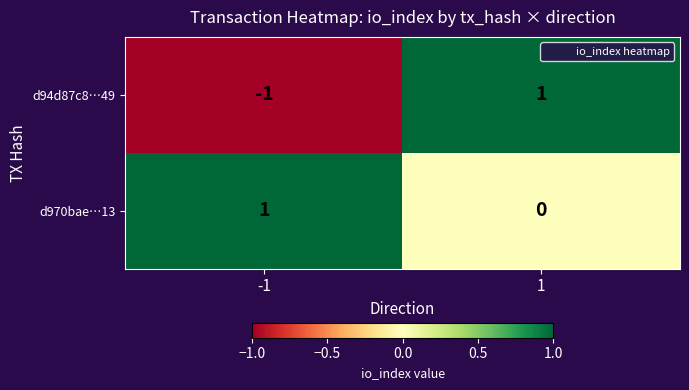

Count the number of data series in this chart.

2